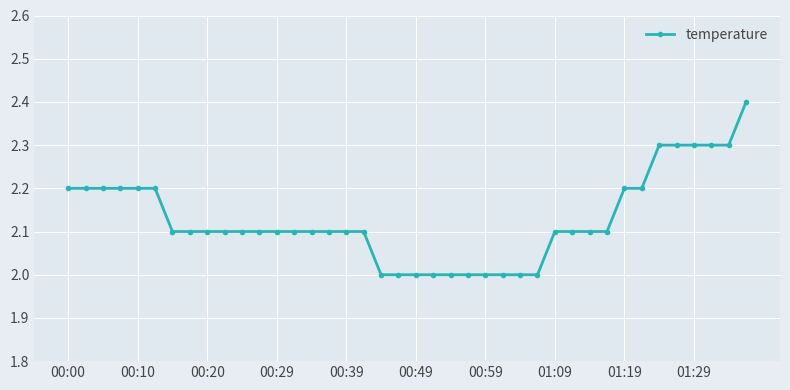

What is the difference between the maximum and minimum values?

0.4